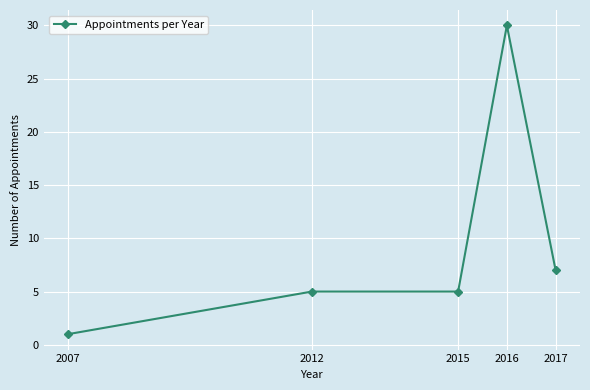

Is it true that the value at 2015 is 5?

True